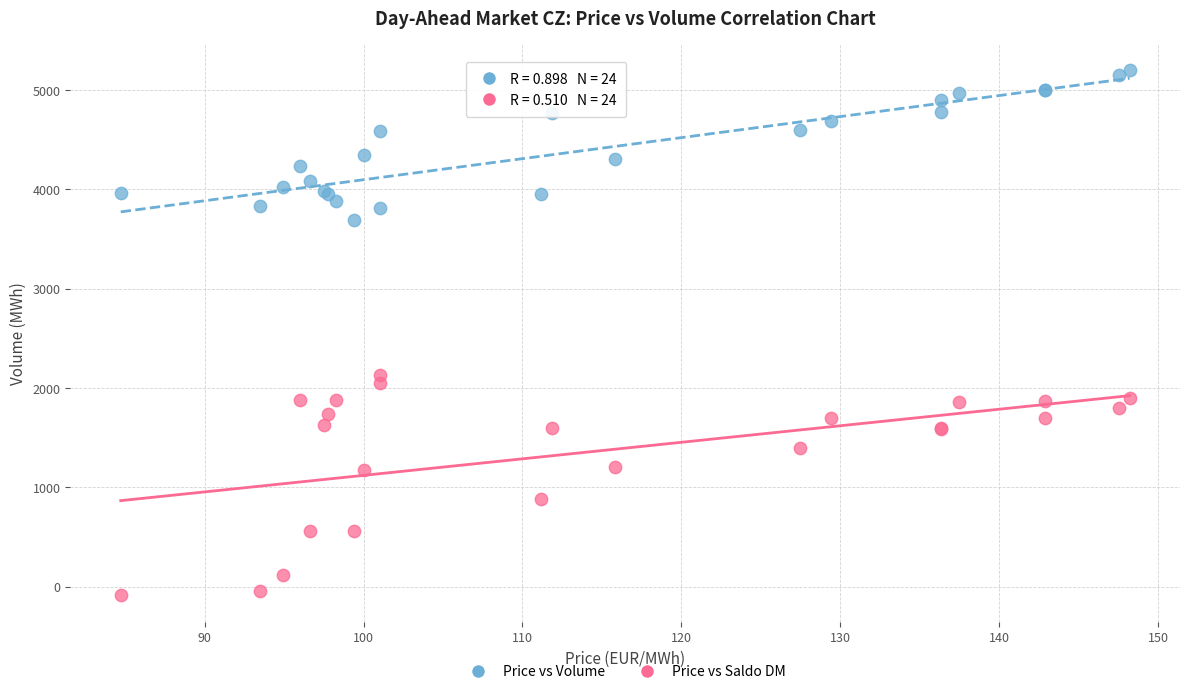

Which series contains the lowest Y value?

Price vs Saldo DM